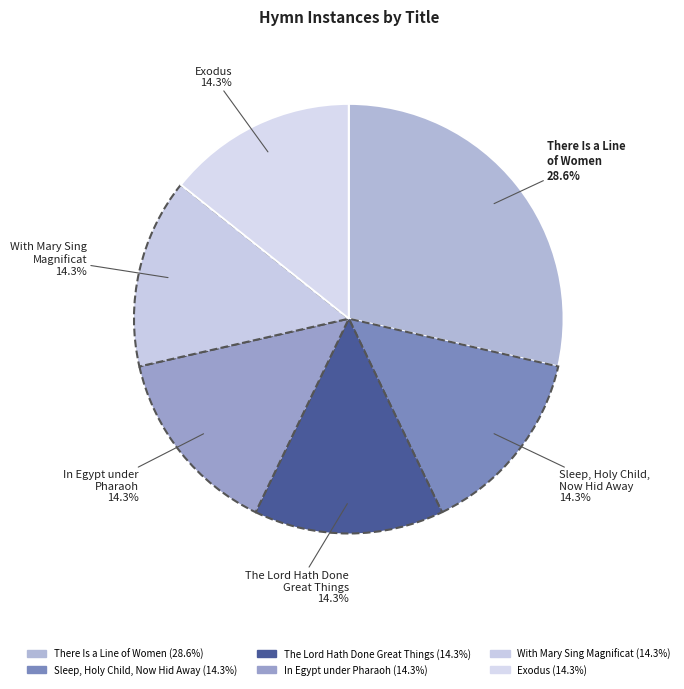

To the nearest percent, what is the difference between the largest and smallest slice percentages?

14%